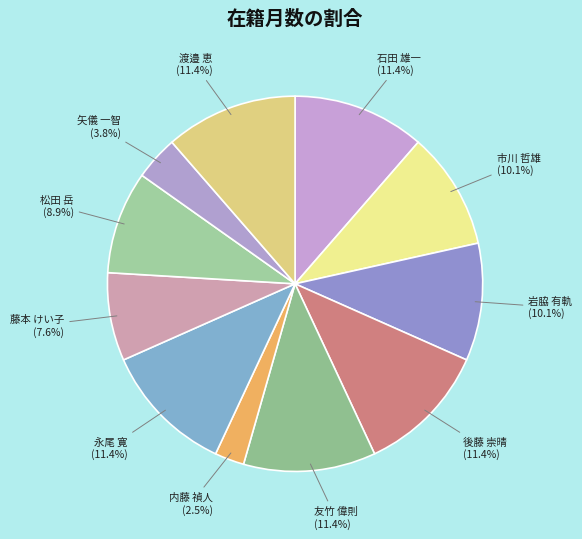

Which slice is the largest?

石田 雄一